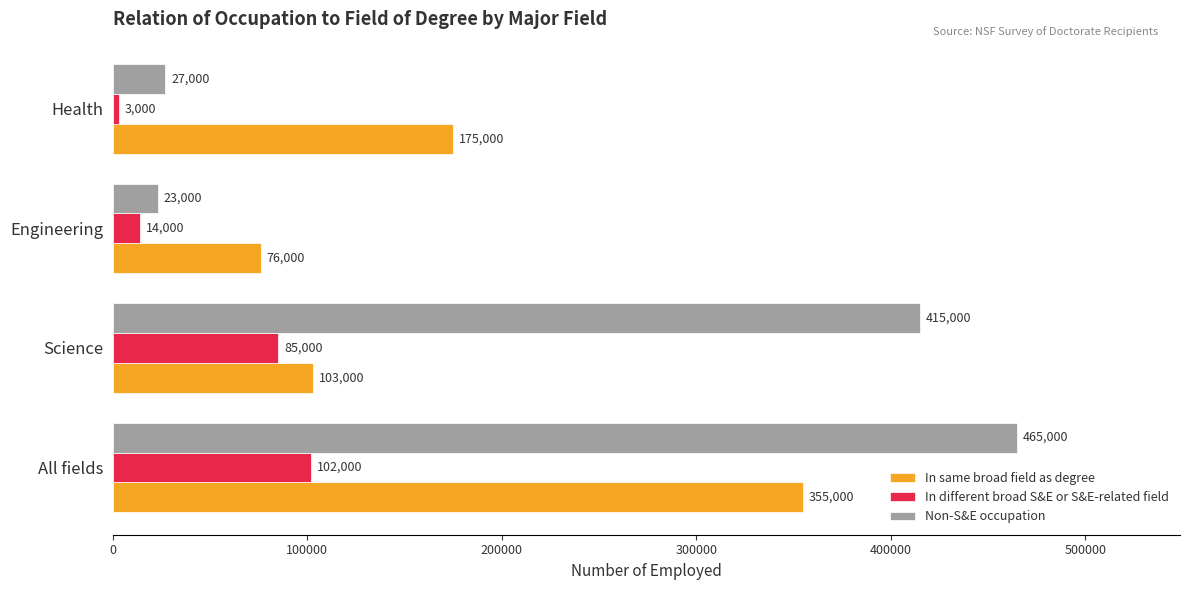

What is the difference between the second highest and second lowest values in the In same broad field as degree series?

72000